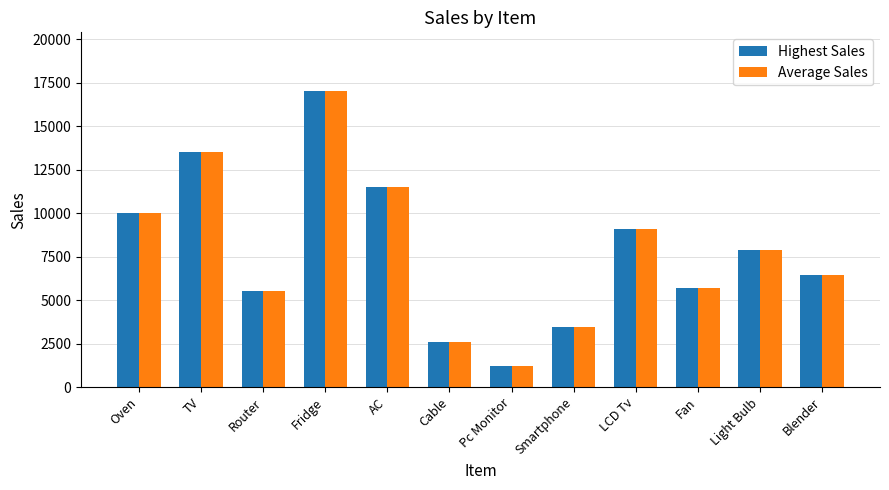

What is the total value across all series at Cable?

5200